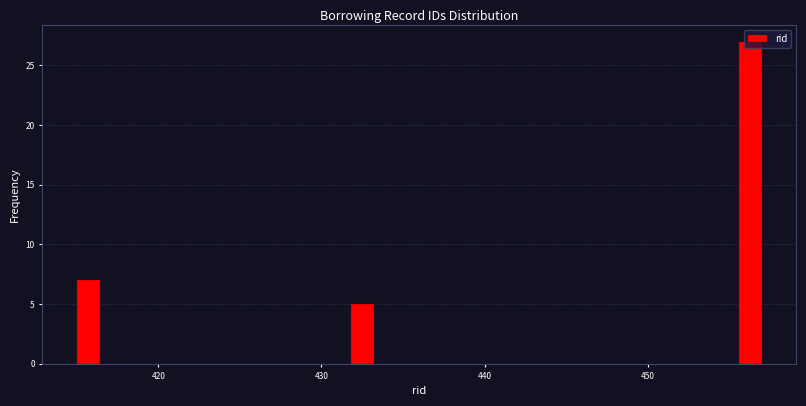

Read against the x-axis, roughly where is the centre of the tallest bar?

456